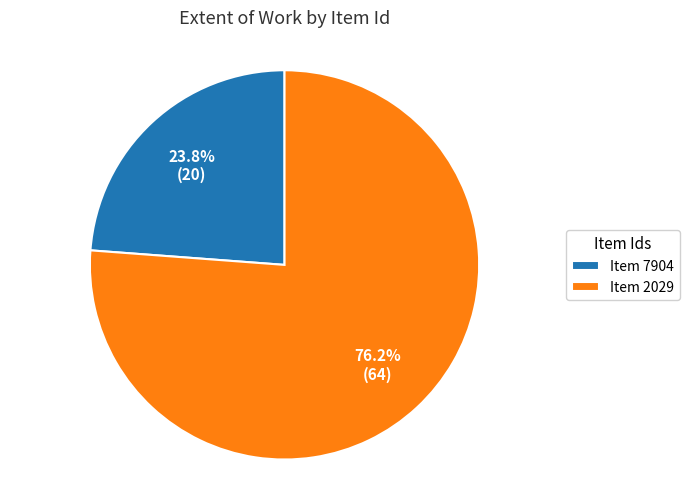

Which slice is the largest?

Item 2029